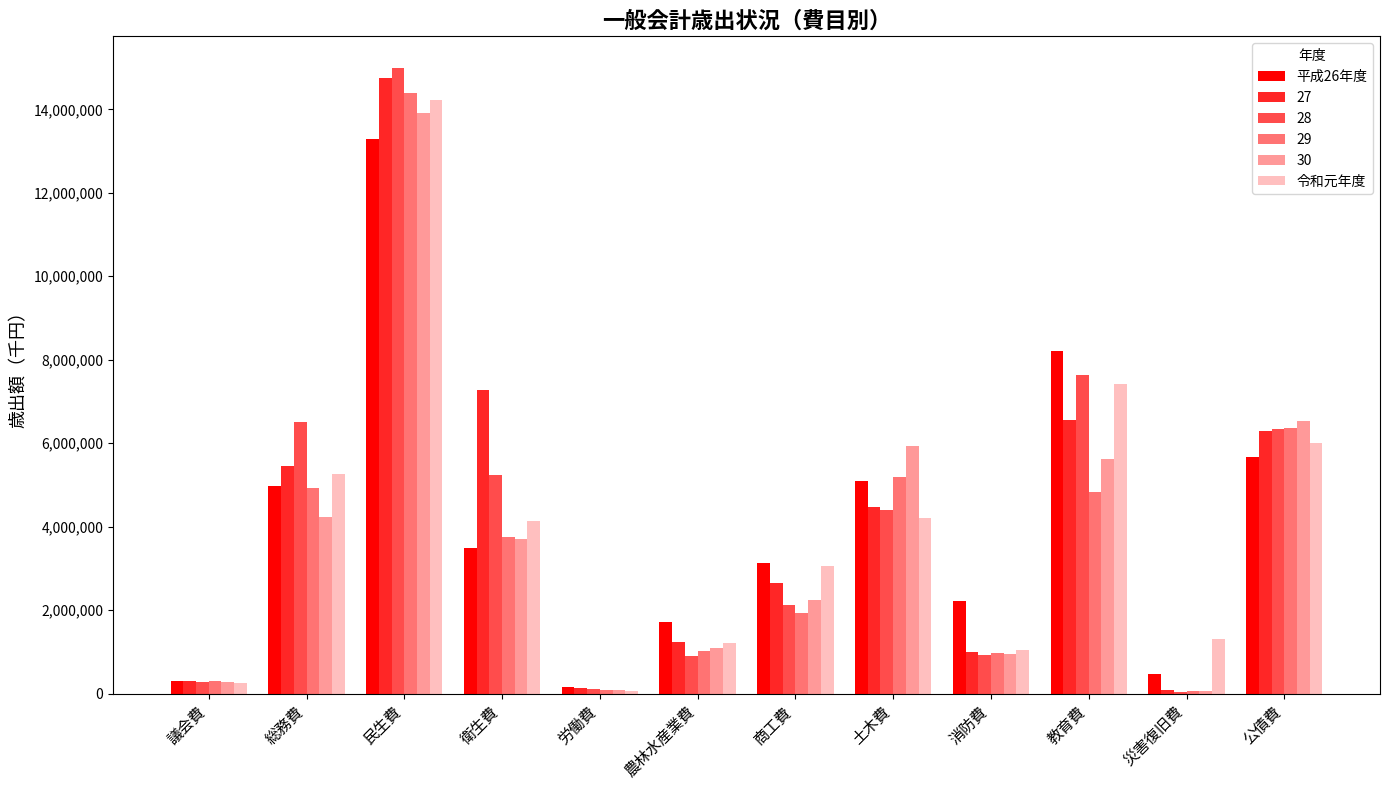

How many series are shown in this chart?

6